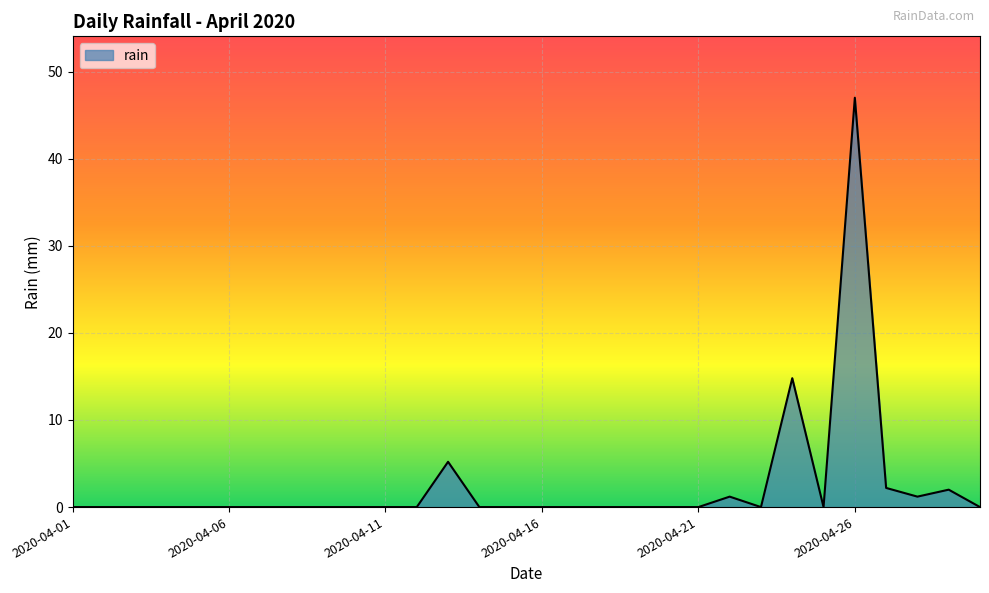

What is the difference between the maximum and minimum values?

47.0